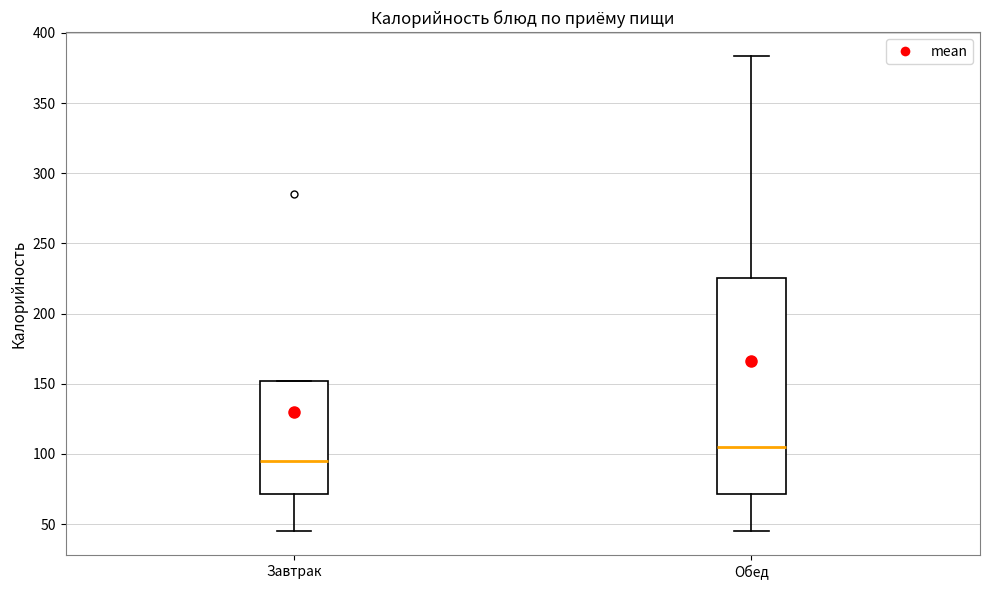

Reading left to right, transcribe this box plot: for each box, give where its median line is, the range the box spans, and where its two whiskers end, as read against the y-axis. The values are not printed on the chart, so give them approximately, as read against the axis.

Завтрак: median 95, box 70 to 150, whiskers 45 to 150
Обед: median 105, box 70 to 225, whiskers 45 to 385